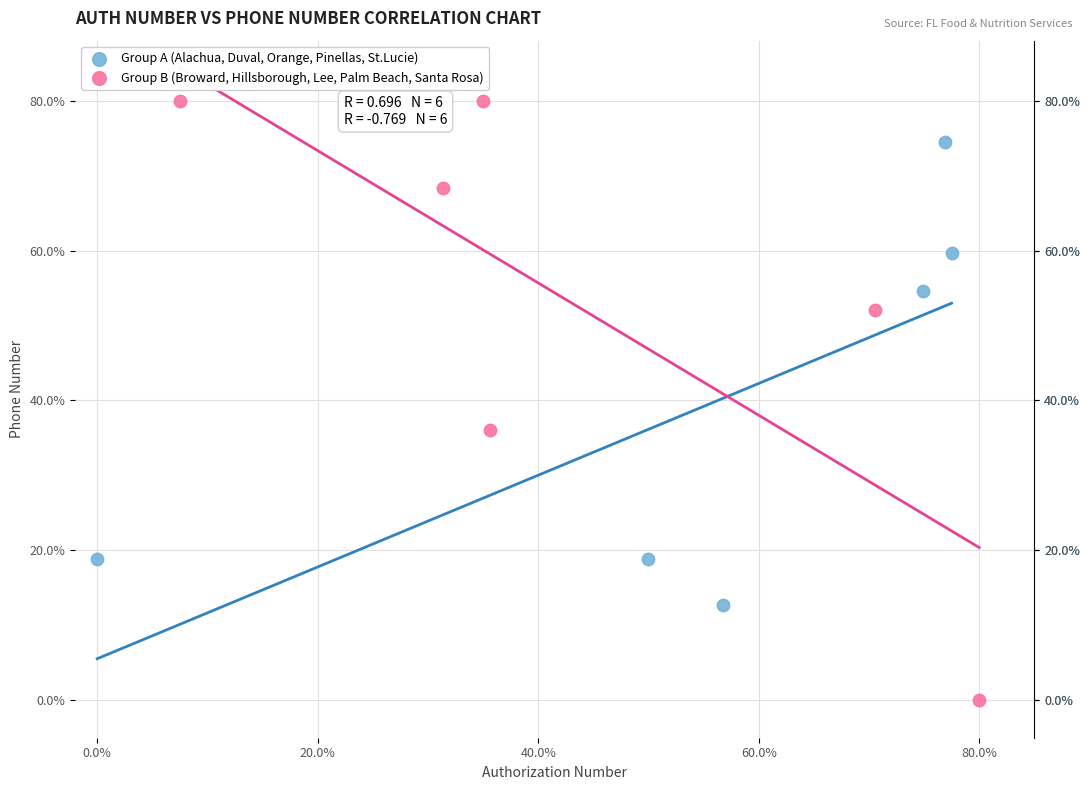

Which series reaches the maximum Y coordinate?

Group B (Broward, Hillsborough, Lee, Palm Beach, Santa Rosa)